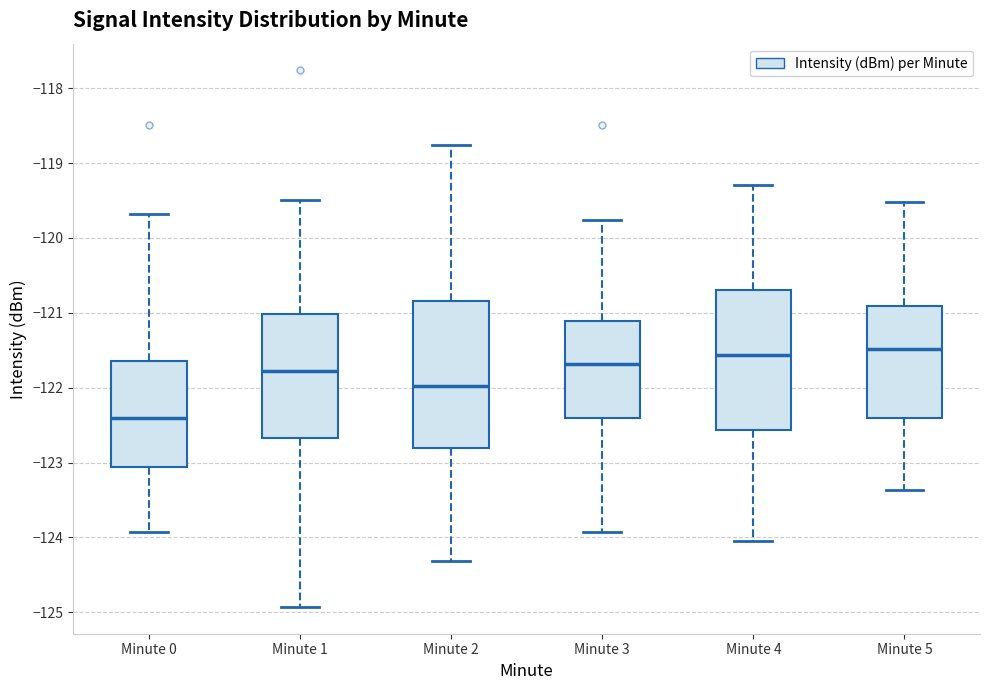

Where is the lower edge of the box for Minute 4 on the y-axis? The values are not printed on the chart, so give them approximately, as read against the axis.

-122.6